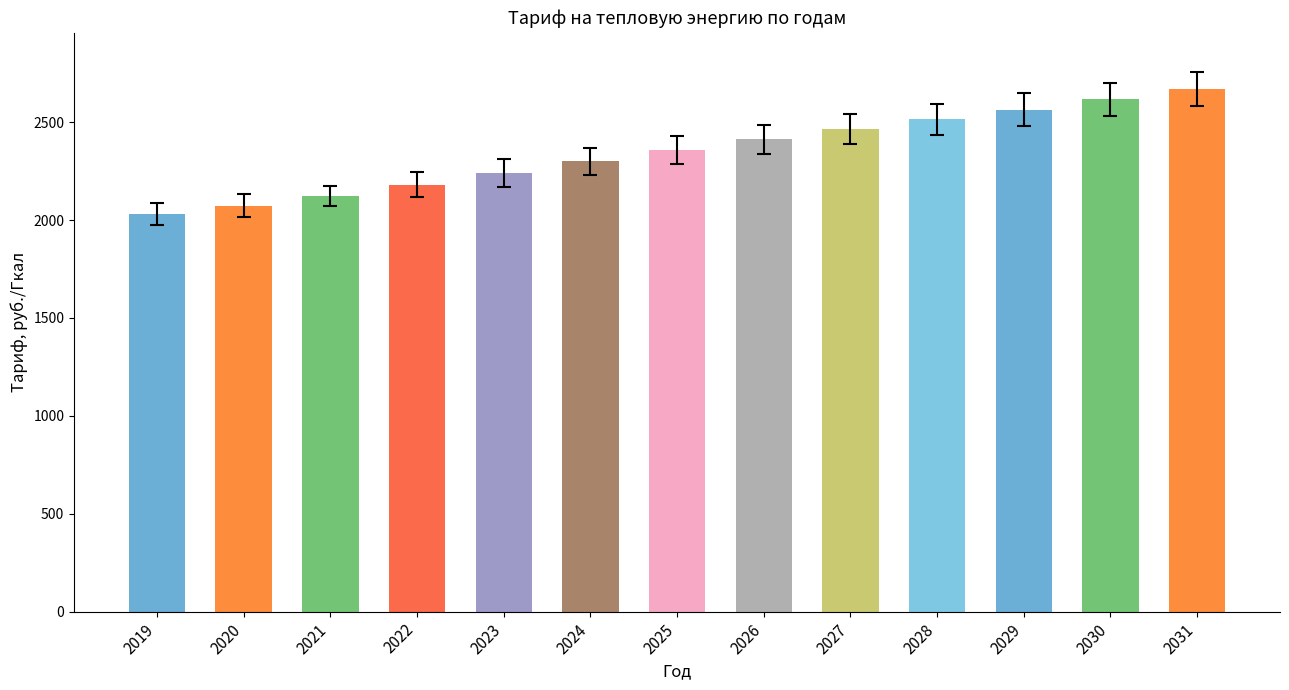

How many data points are less than 2357?

6